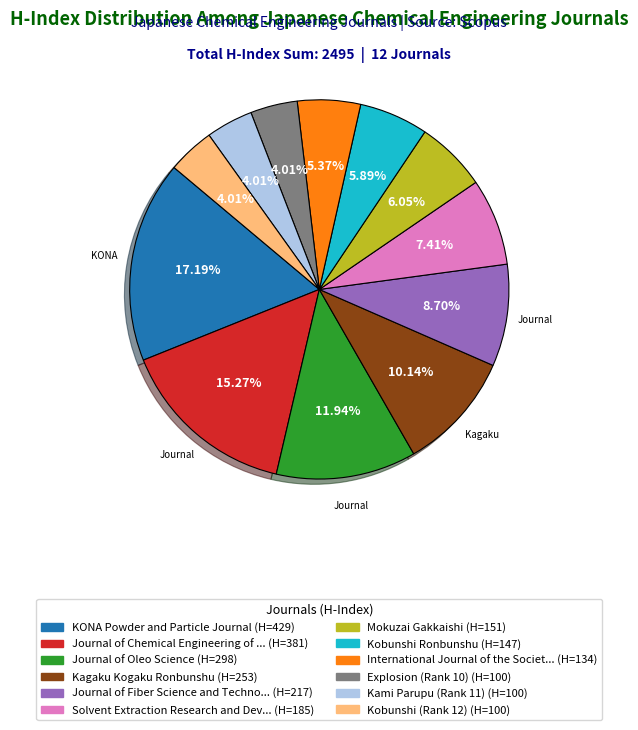

To the nearest percent, what is the average slice percentage?

8%